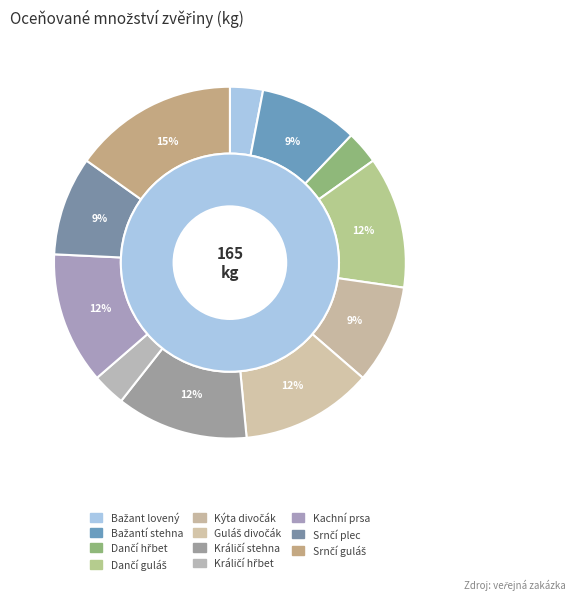

Is the sum of Srnčí guláš and Dančí hřbet bez kosti mražený greater than half?

No